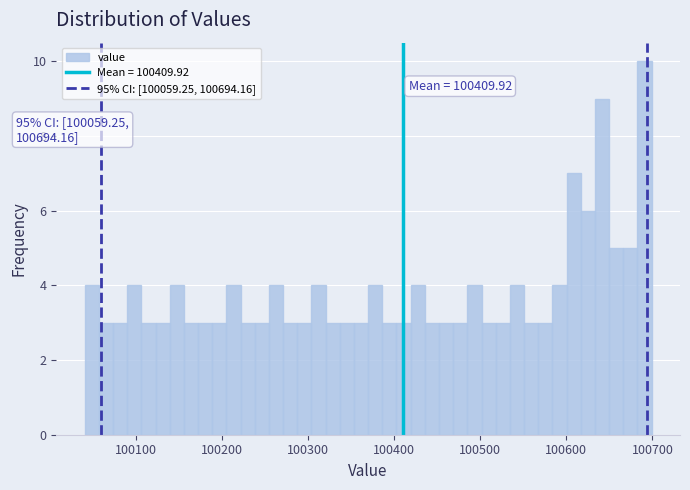

Around what value on the x-axis is the tallest bar? Give the approximate position of its centre, as read against the axis.

100690